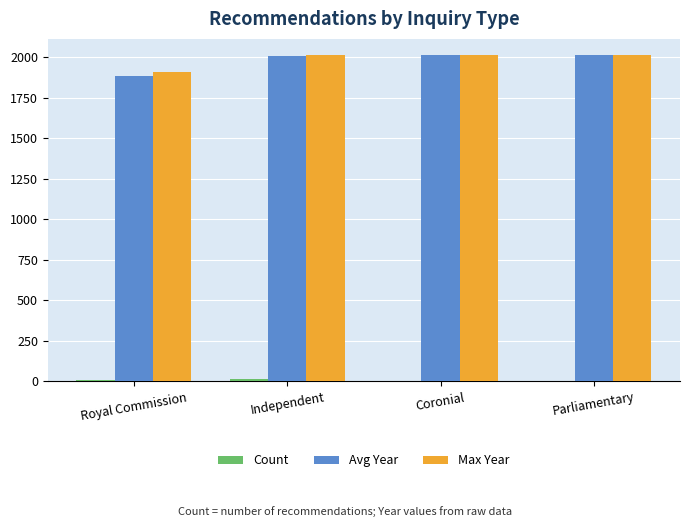

What is the total value across all series at Royal Commission?

3810